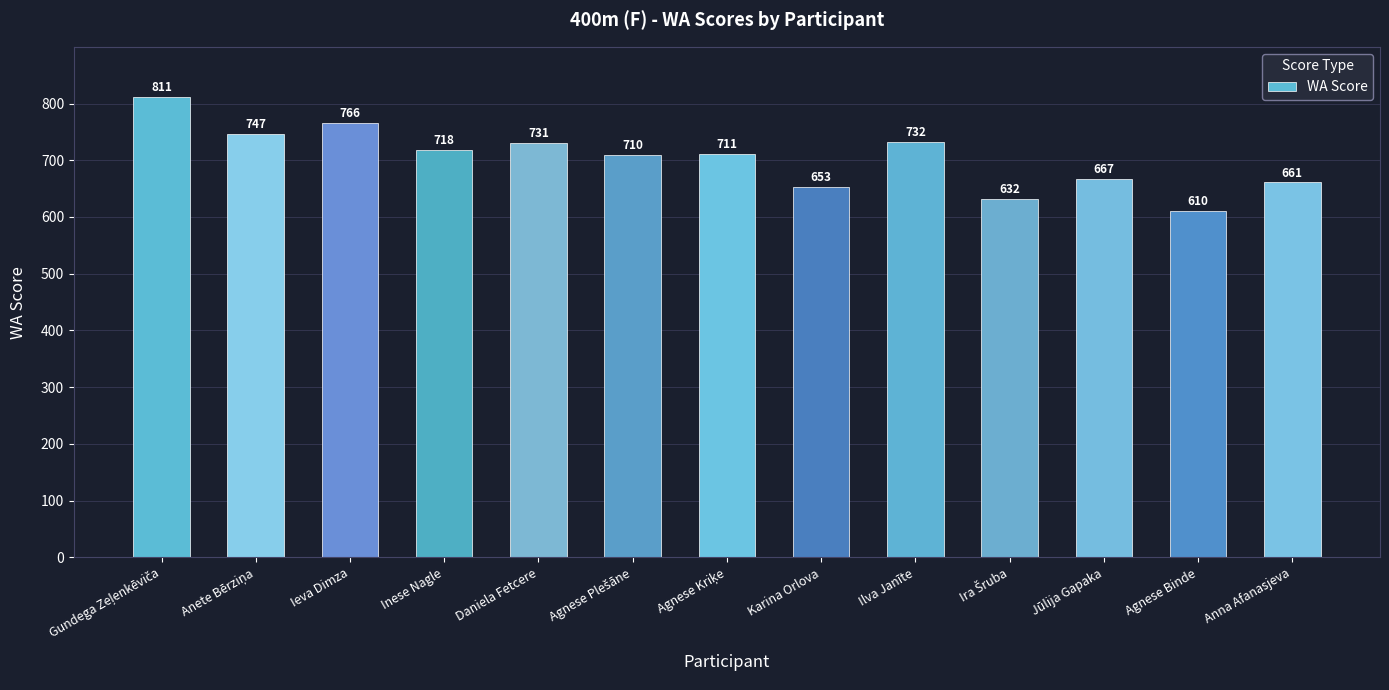

Reading right to left, extract all data points from this chart.

661	610	667	632	732	653	711	710	731	718	766	747	811